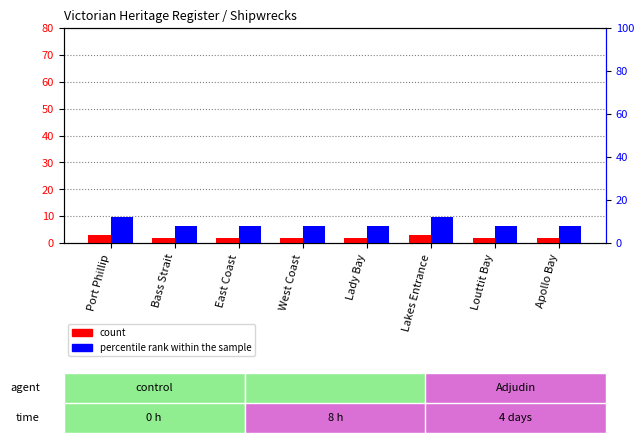

What is the label of the 7th bar from the right?

Bass Strait